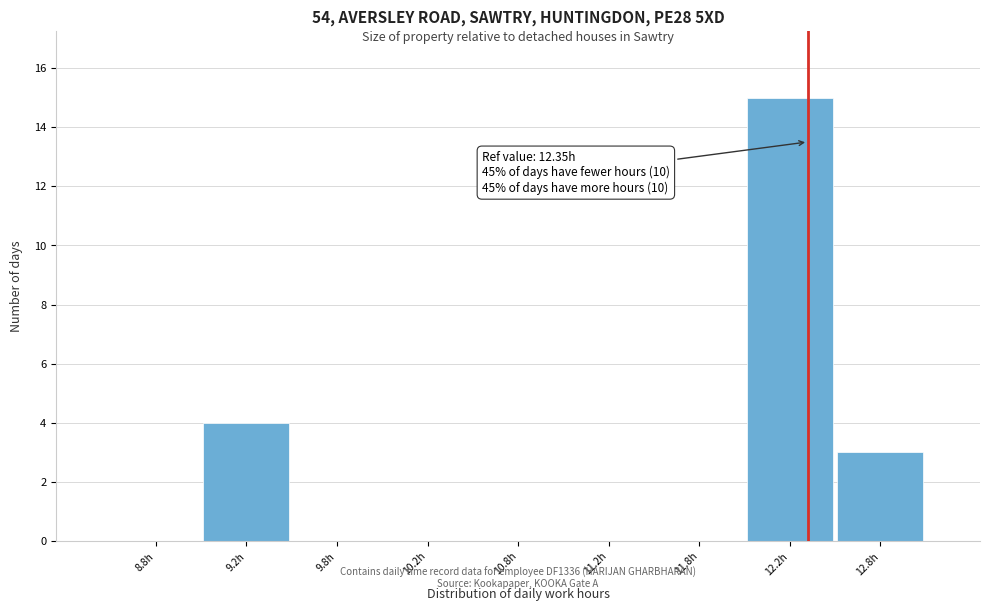

Over which range of the x-axis is the bar tallest?

12.0 to 12.5